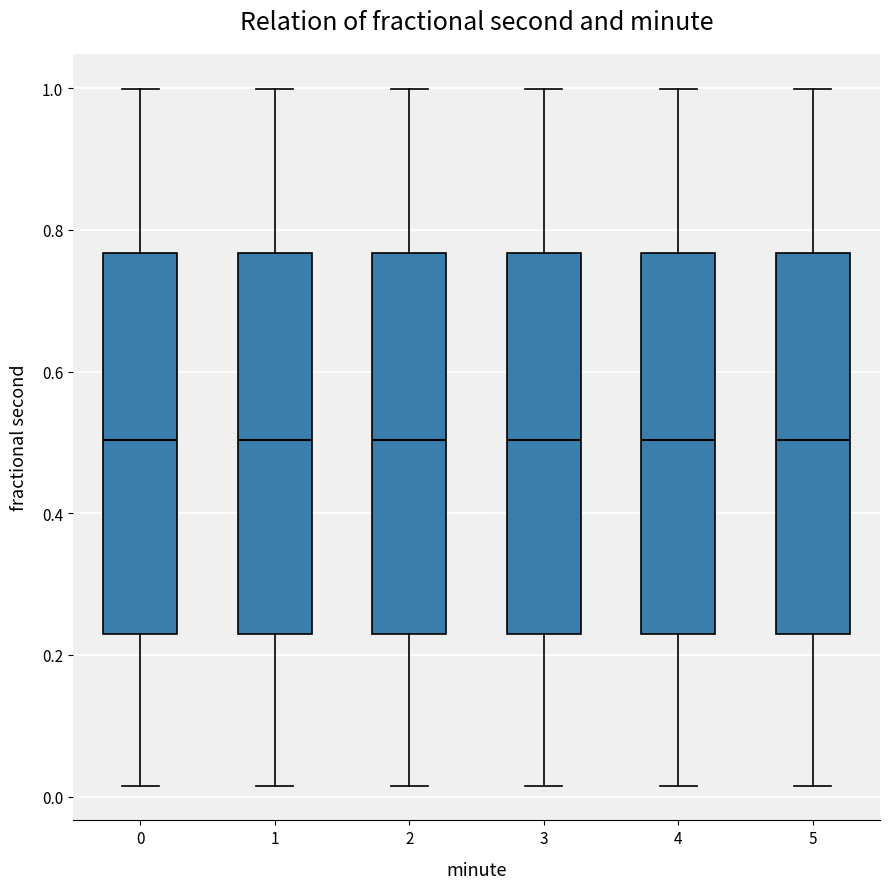

Reading left to right, read every box against the y-axis: the position of its median line, the range the box covers, and the ends of its whiskers. The values are not printed on the chart, so give them approximately, as read against the axis.

0: median 0.50, box 0.22 to 0.76, whiskers 0.02 to 1.00
1: median 0.50, box 0.22 to 0.76, whiskers 0.02 to 1.00
2: median 0.50, box 0.22 to 0.76, whiskers 0.02 to 1.00
3: median 0.50, box 0.22 to 0.76, whiskers 0.02 to 1.00
4: median 0.50, box 0.22 to 0.76, whiskers 0.02 to 1.00
5: median 0.50, box 0.22 to 0.76, whiskers 0.02 to 1.00